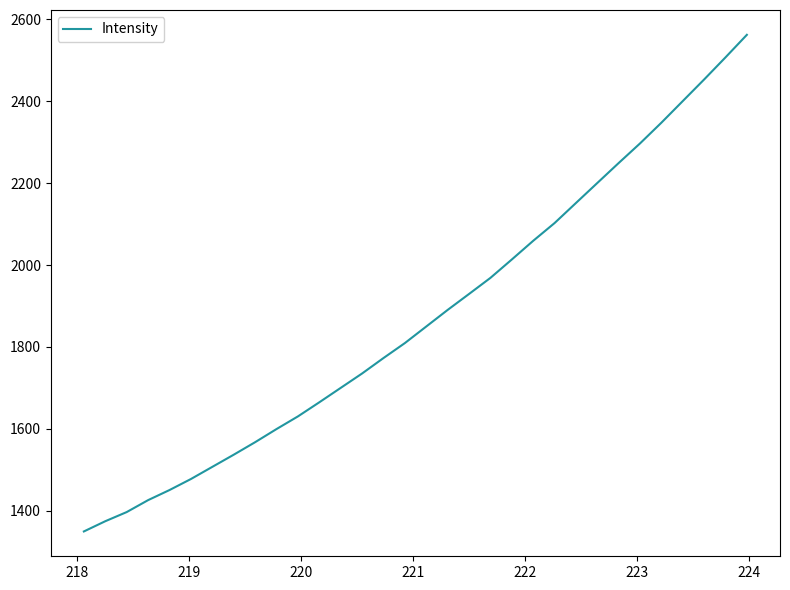

What is the smallest value displayed?

1349.5